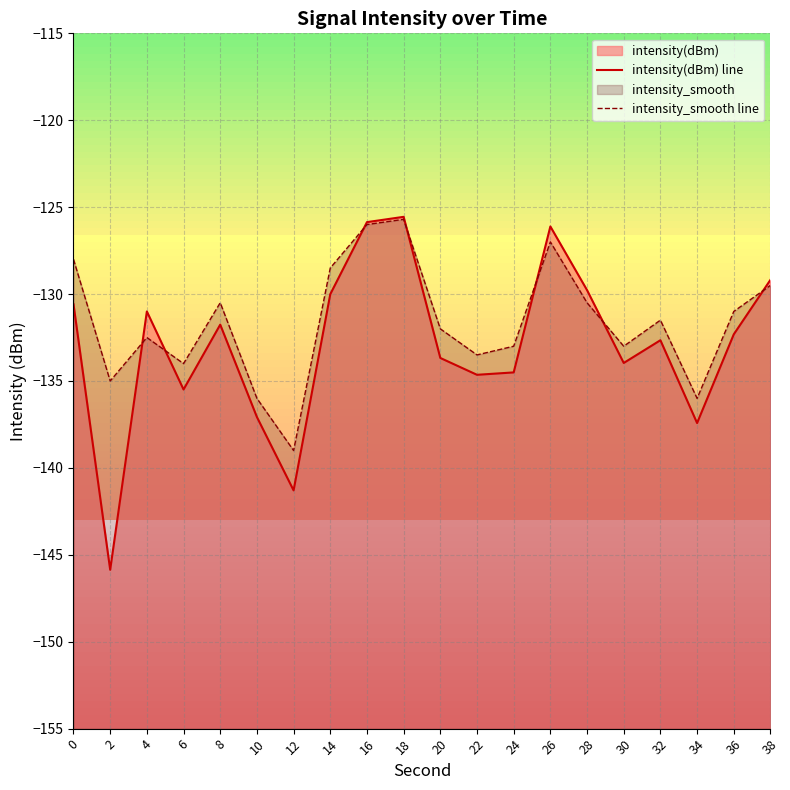

Which series has the largest total across all categories?

intensity_smooth line